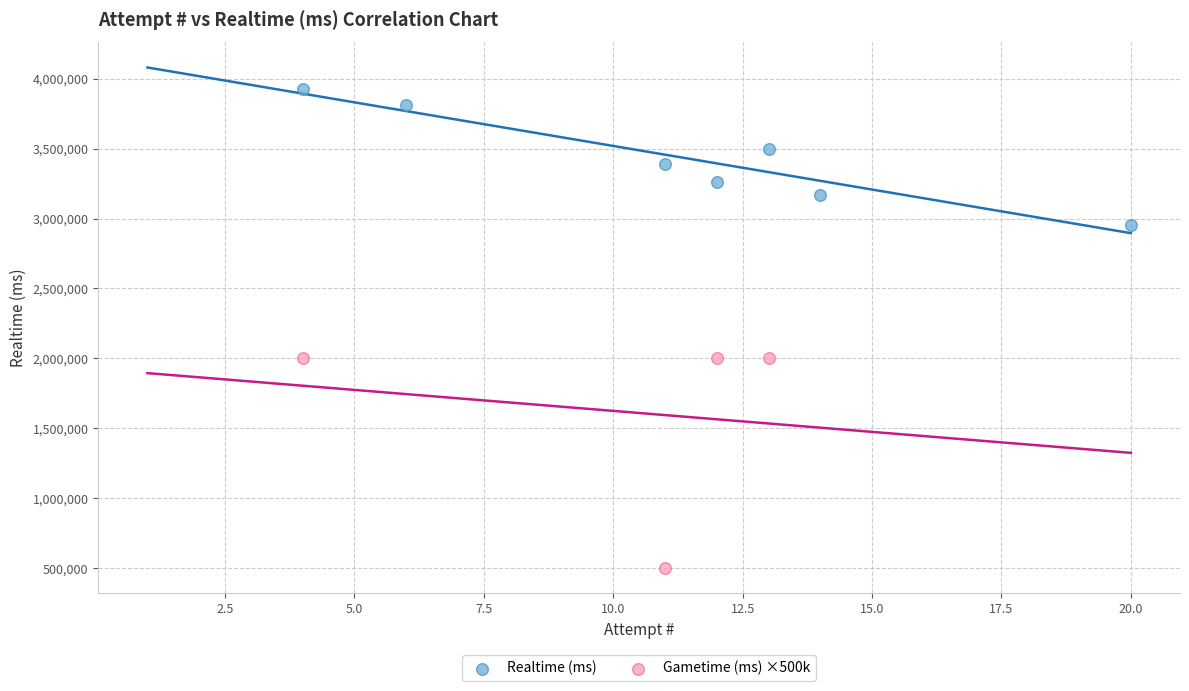

Which series reaches the minimum Y coordinate?

Gametime (ms) ×500k